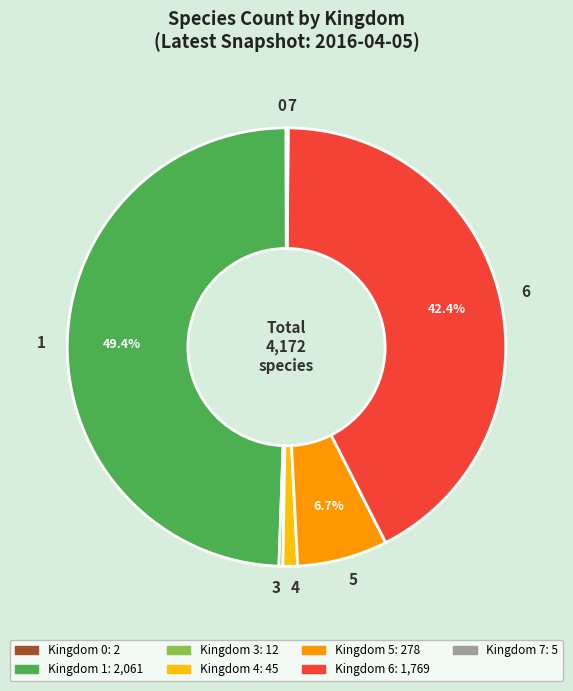

Does 4 represent more than half of the total?

No